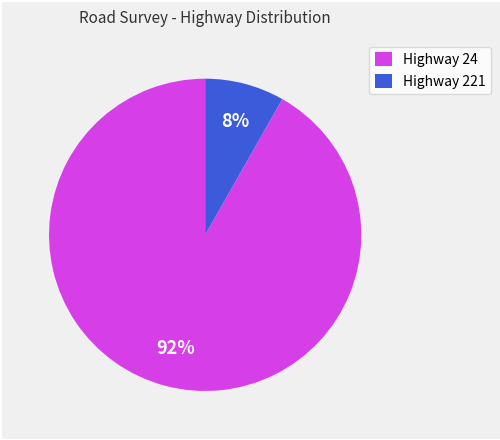

To the nearest percent, what is the combined percentage of Highway 221 and Highway 24?

100%